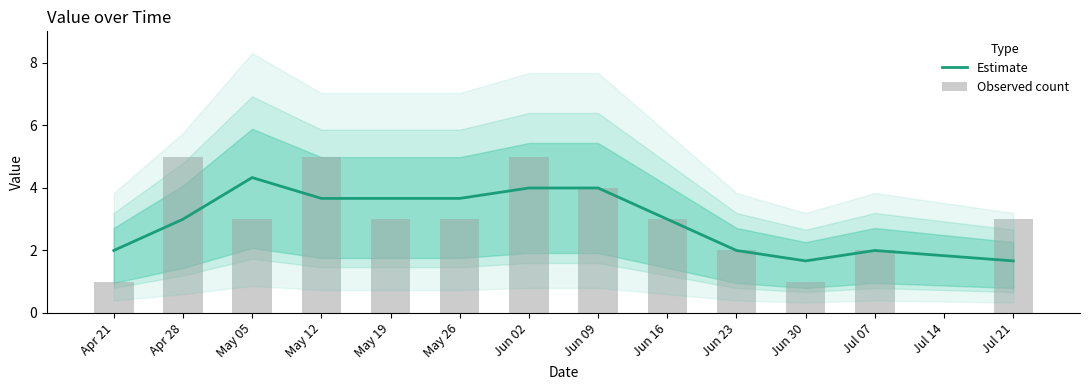

How many categories are shown in the chart?

13